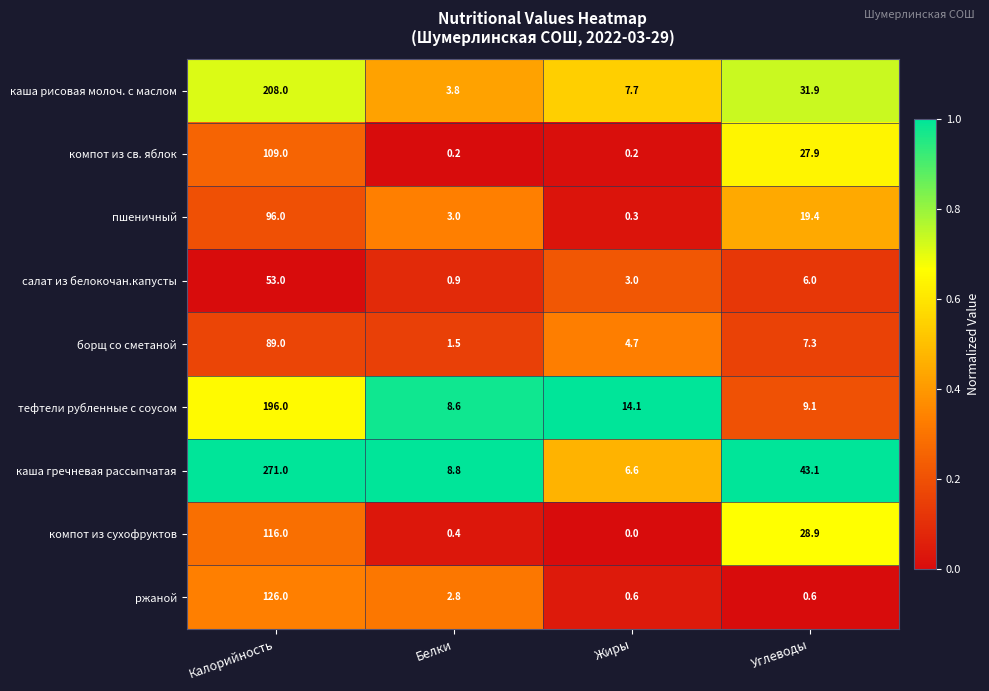

What is the lowest value of the тефтели рубленные с соусом series?

8.6